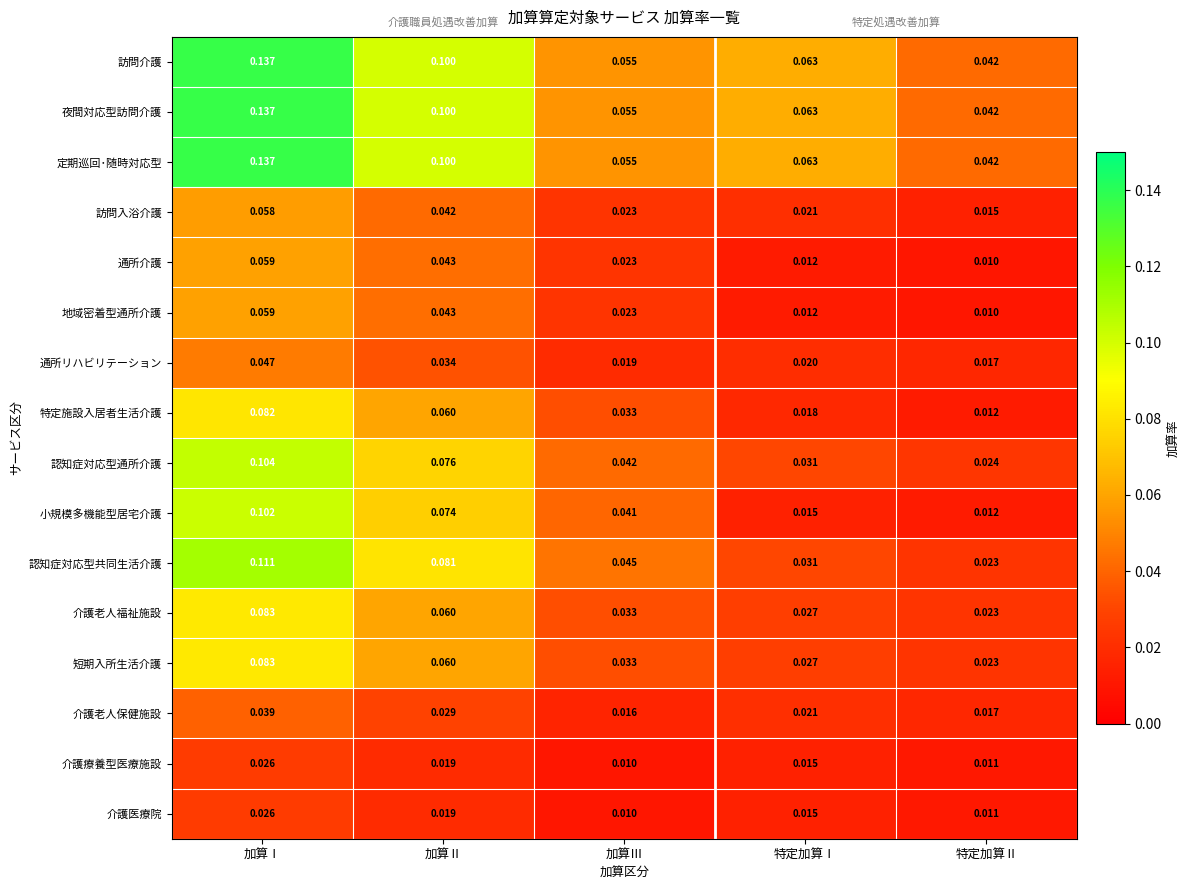

At which label is 訪問介護 closest to 0?

特定加算Ⅱ